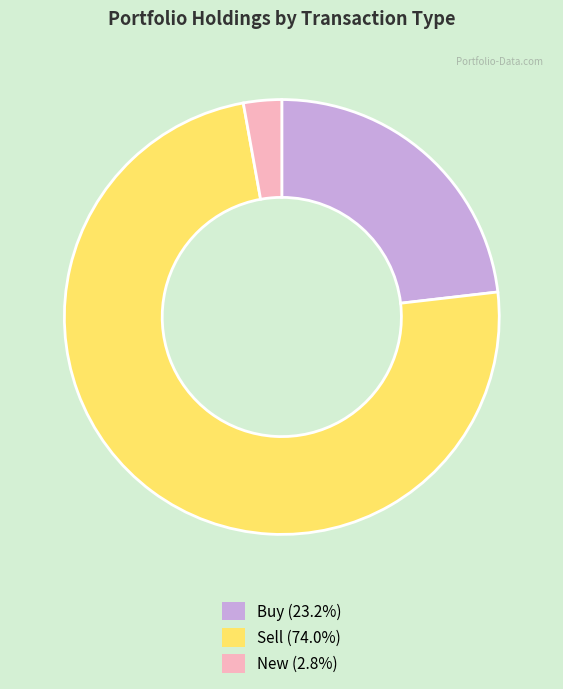

Does Buy (23.2%) account for over 50% of the chart?

No